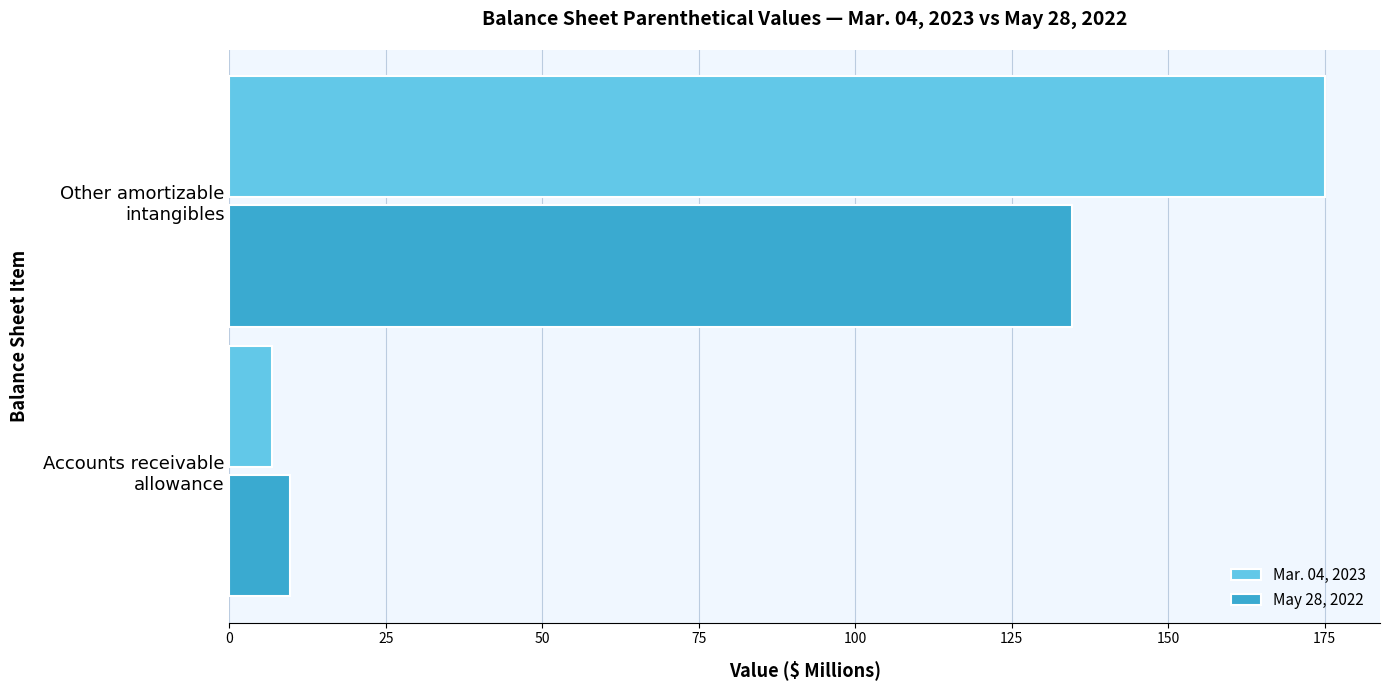

Which series has the largest range (max minus min)?

Mar. 04, 2023